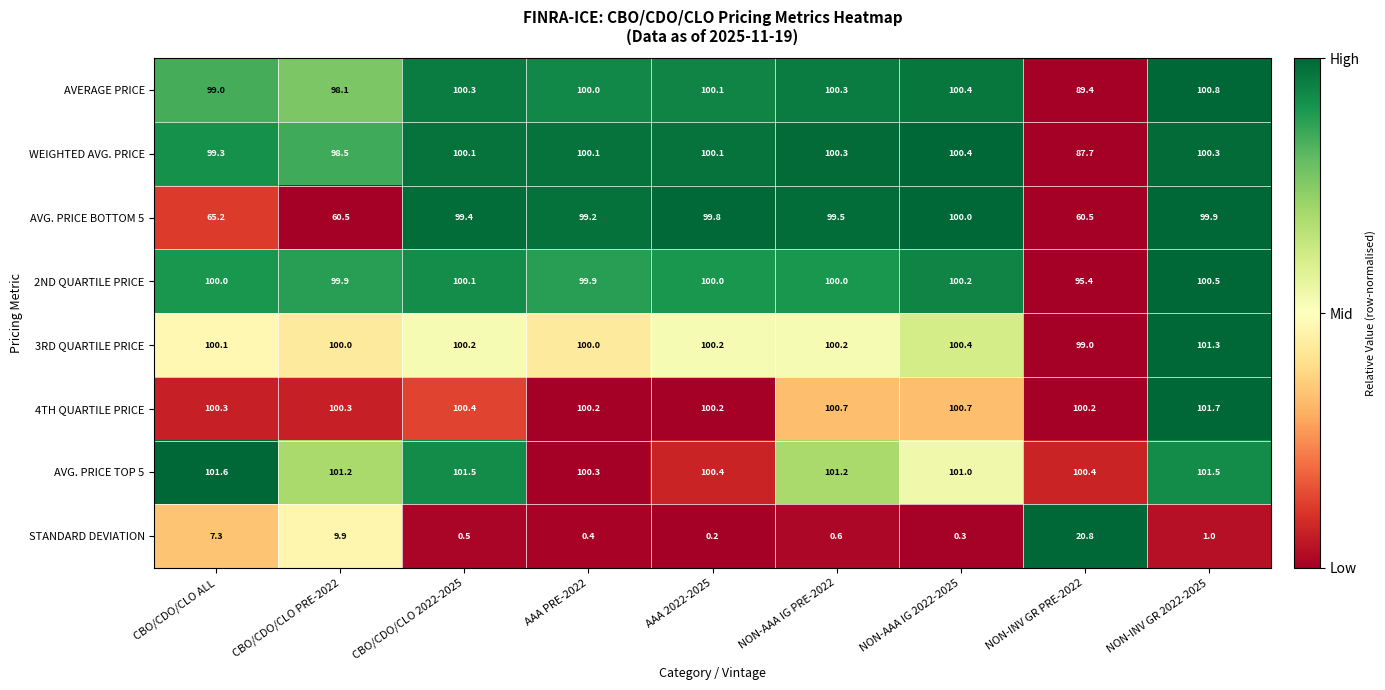

Rank the series at CBO/CDO/CLO PRE-2022 from highest to lowest value.

AVG. PRICE TOP 5, 4TH QUARTILE PRICE, 3RD QUARTILE PRICE, 2ND QUARTILE PRICE, WEIGHTED AVG. PRICE, AVERAGE PRICE, AVG. PRICE BOTTOM 5, STANDARD DEVIATION